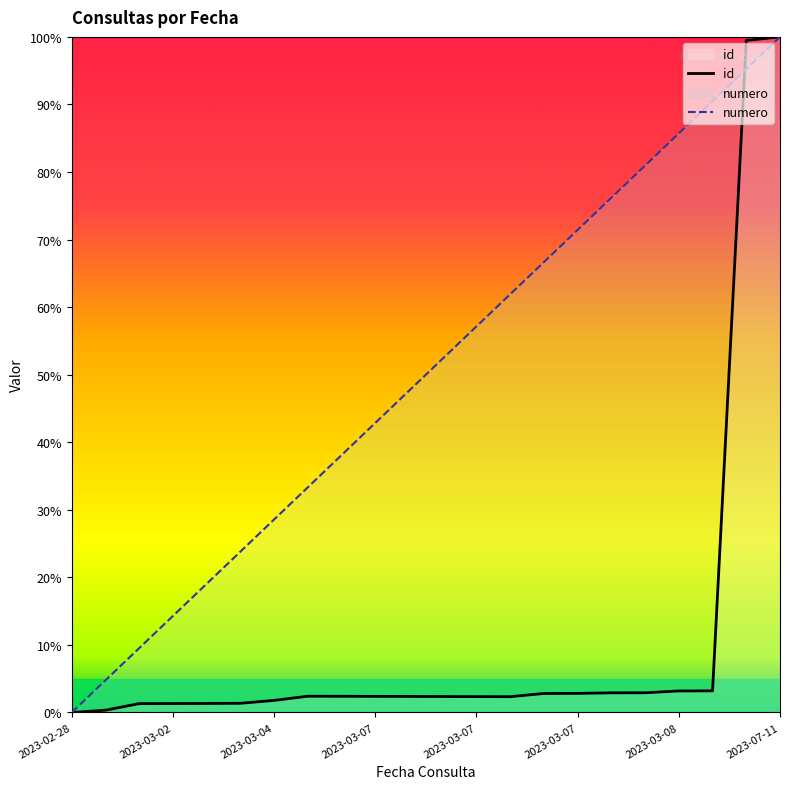

Which category has the lowest value across all series?

2023-02-28